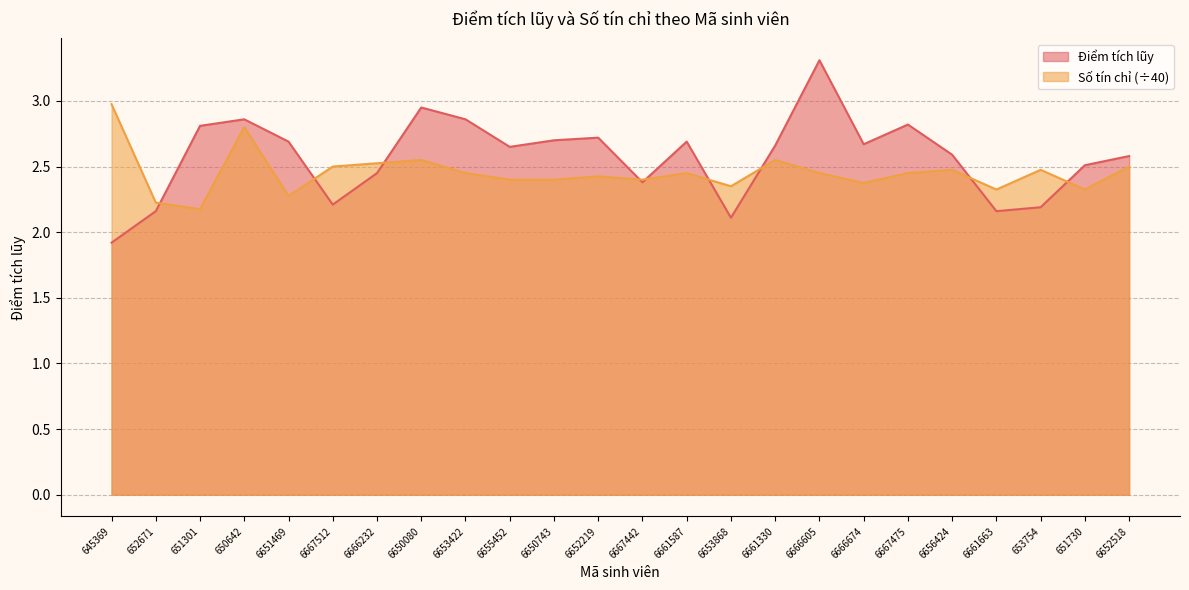

At 650642, list the series in order from largest to smallest.

Điểm tích lũy, Số tín chỉ (÷40)